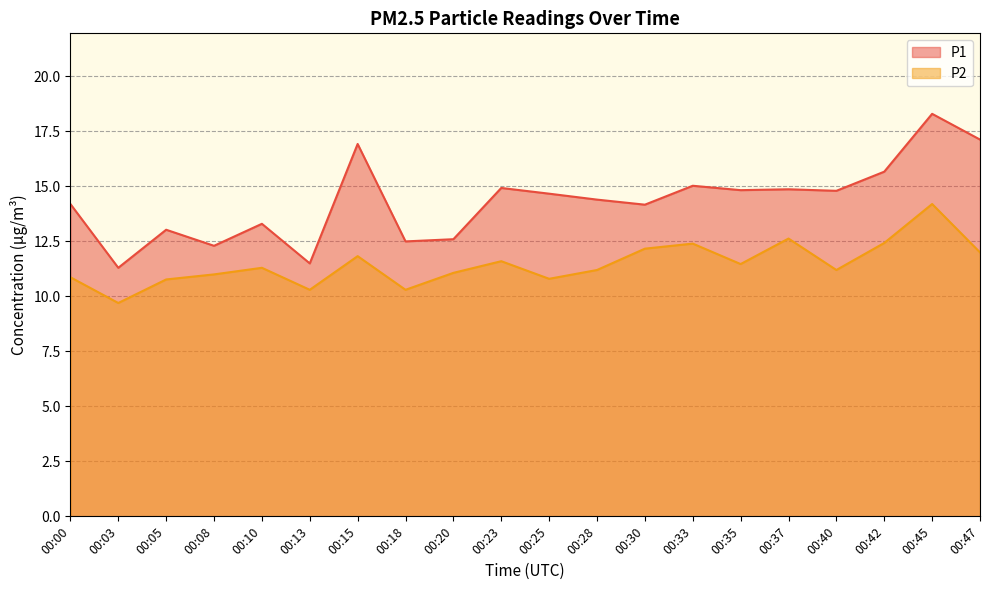

How many lines are shown in the chart?

2